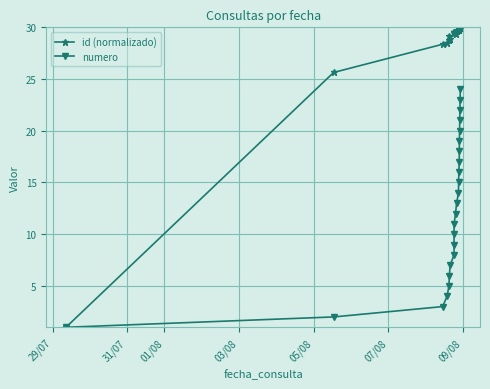

What is the smallest value displayed?

1.0